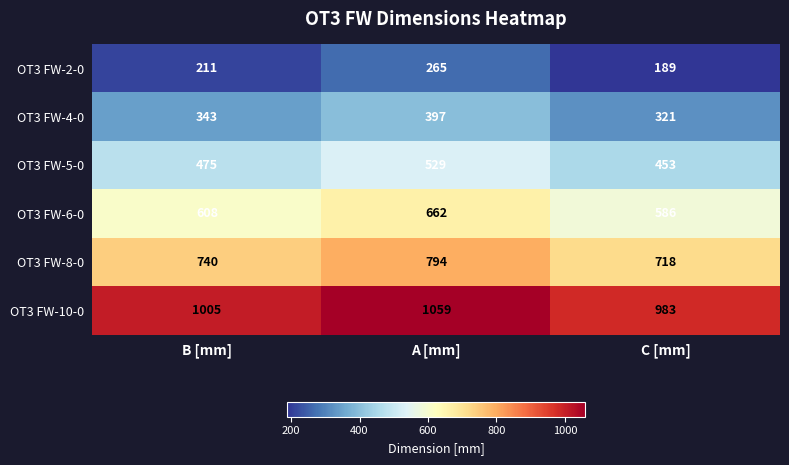

At how many categories does at least one series exceed 889?

3